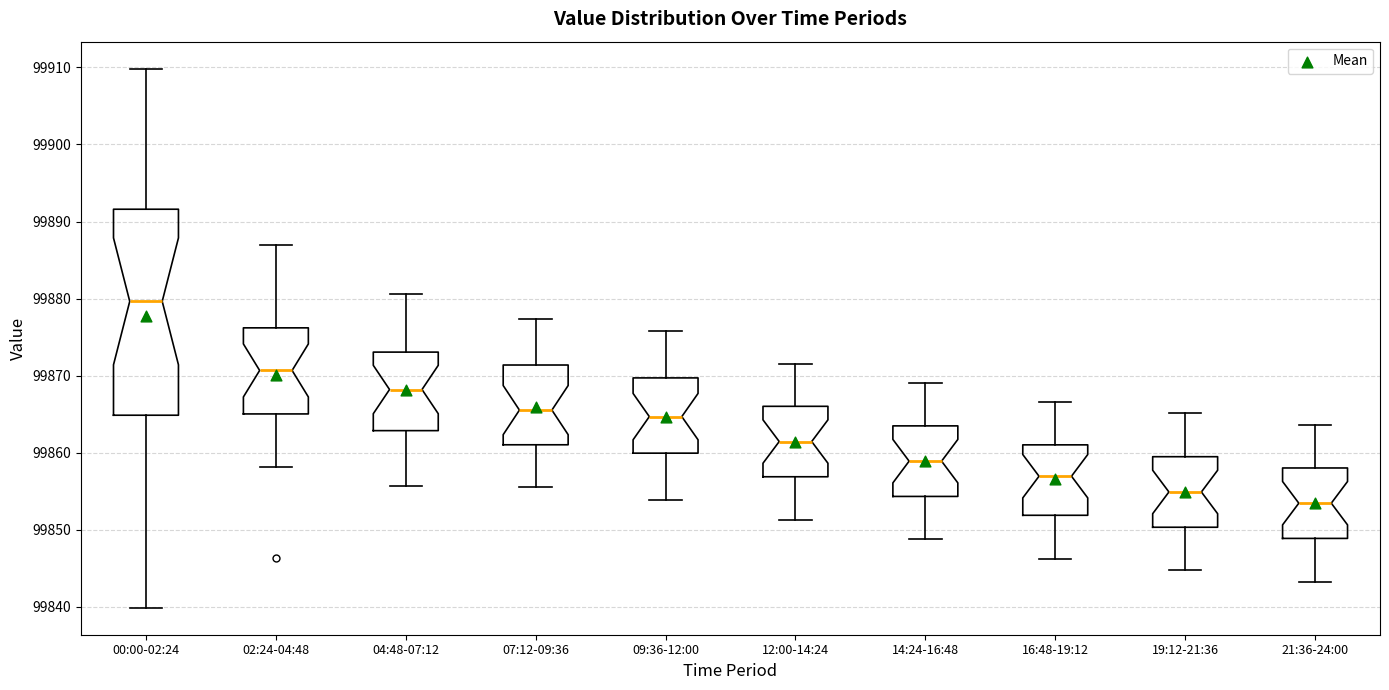

Reading left to right, transcribe this box plot: for each box, give where its median line is, the range the box spans, and where its two whiskers end, as read against the y-axis. The values are not printed on the chart, so give them approximately, as read against the axis.

00:00-02:24: median 99880, box 99865 to 99892, whiskers 99840 to 99910
02:24-04:48: median 99871, box 99865 to 99876, whiskers 99858 to 99887
04:48-07:12: median 99868, box 99863 to 99873, whiskers 99856 to 99881
07:12-09:36: median 99866, box 99861 to 99871, whiskers 99856 to 99877
09:36-12:00: median 99865, box 99860 to 99870, whiskers 99854 to 99876
12:00-14:24: median 99861, box 99857 to 99866, whiskers 99851 to 99872
14:24-16:48: median 99859, box 99854 to 99863, whiskers 99849 to 99869
16:48-19:12: median 99857, box 99852 to 99861, whiskers 99846 to 99867
19:12-21:36: median 99855, box 99850 to 99859, whiskers 99845 to 99865
21:36-24:00: median 99853, box 99849 to 99858, whiskers 99843 to 99864